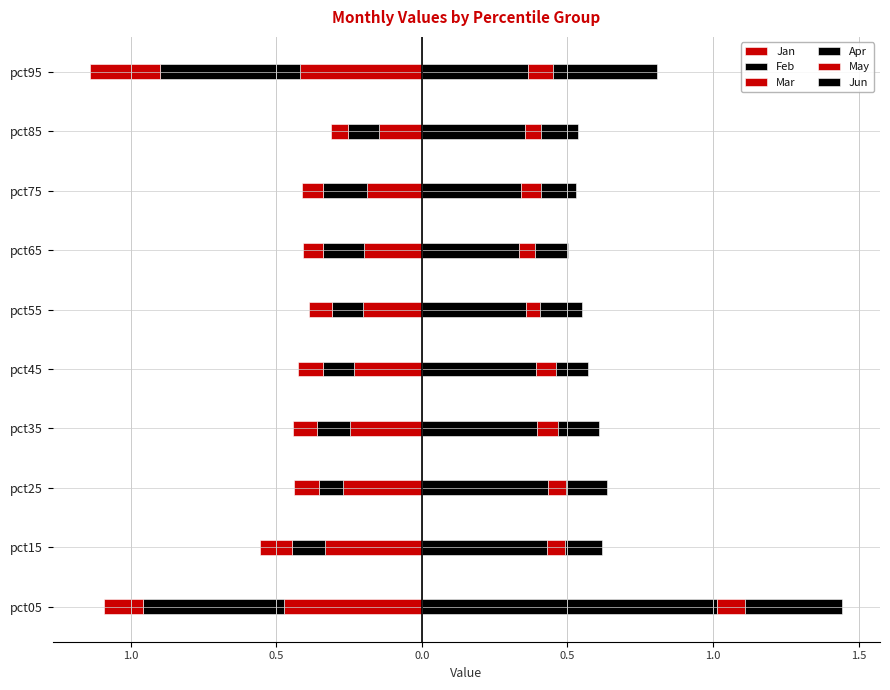

Are the bars horizontal?

Yes